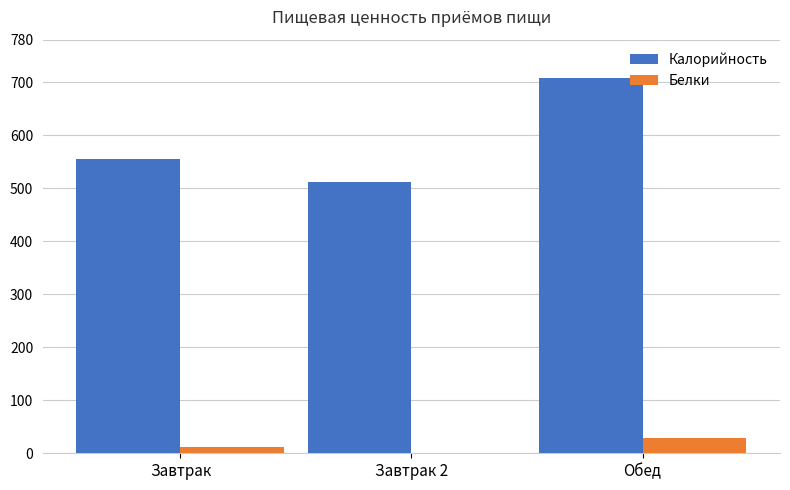

What is the spread (max minus min) of values at Обед?

678